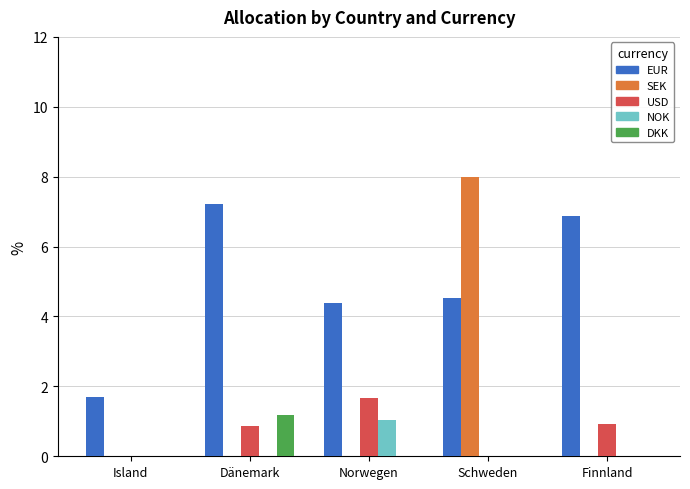

Is the value of SEK at Finnland greater than the value of USD at Dänemark?

No